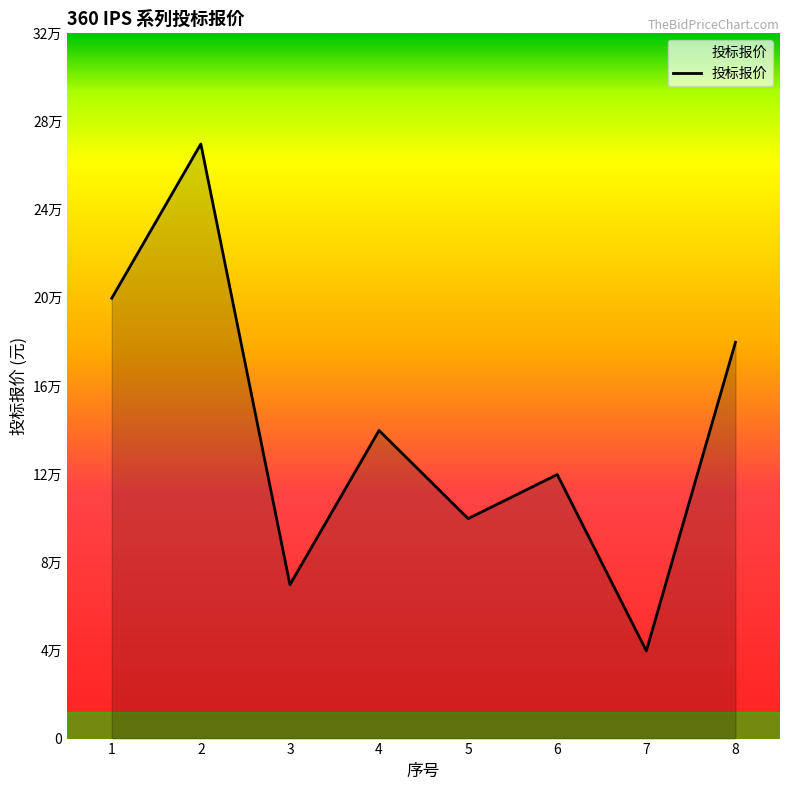

Reading right to left, list all the values displayed in this chart.

179800	39800	119800	99800	139800	69800	269800	199800